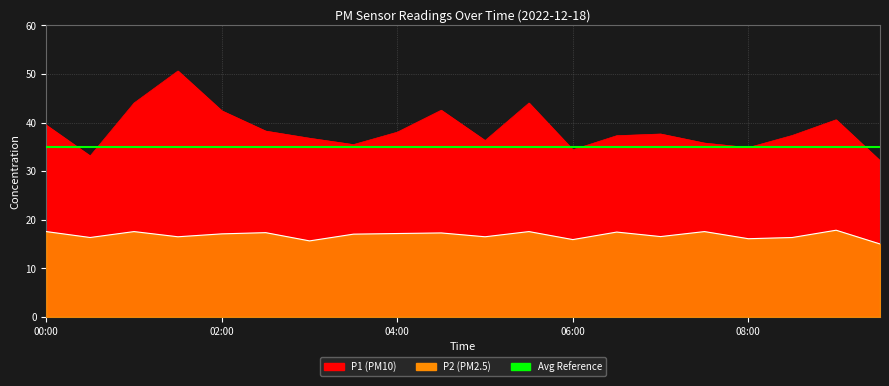

At which category is the sum across all series the highest?

01:30